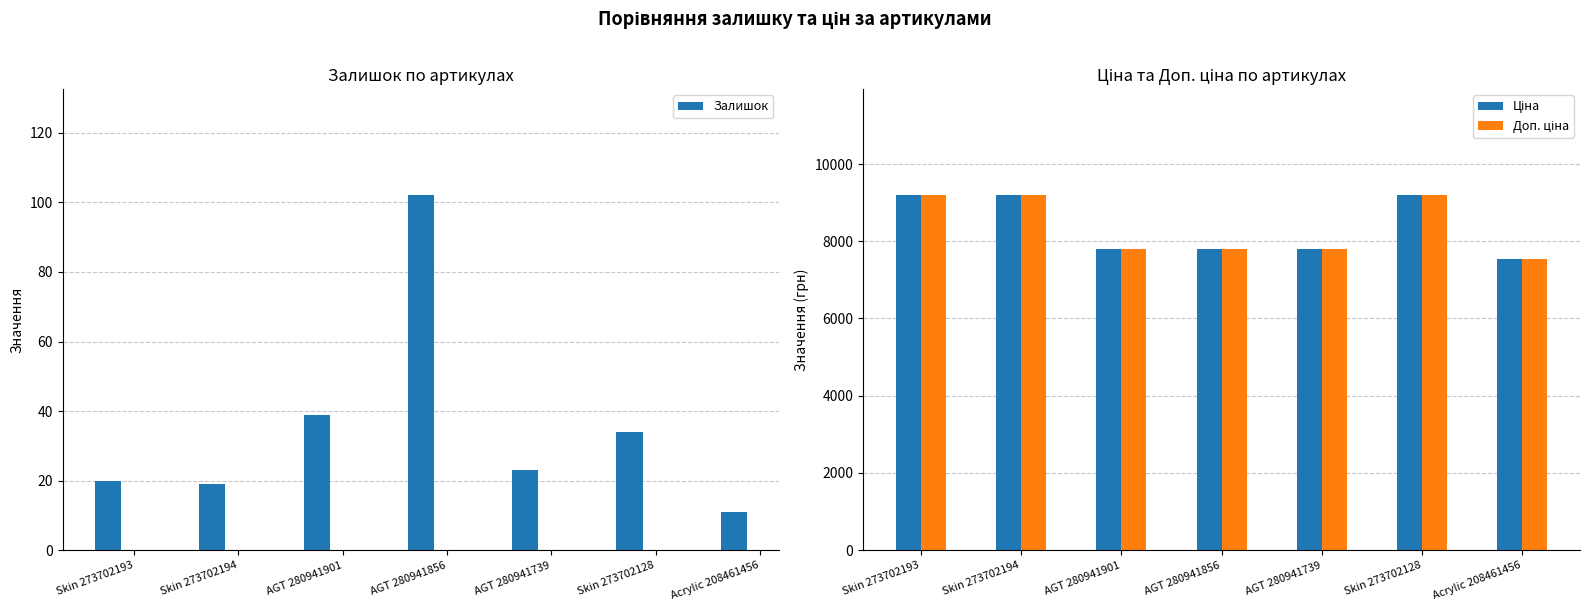

What is the sum of all Залишок values?

248